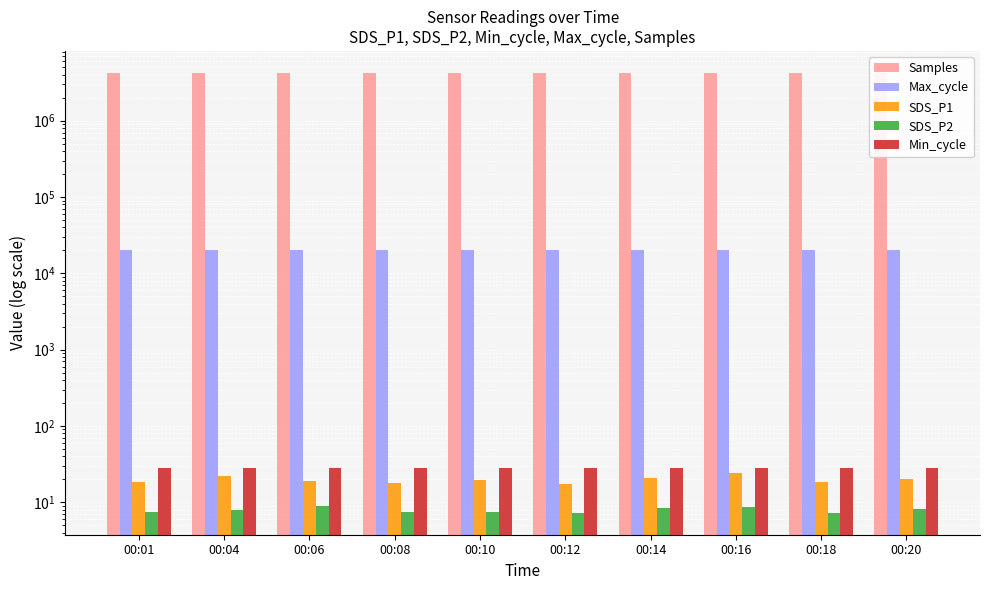

How many bars are there in each group?

5